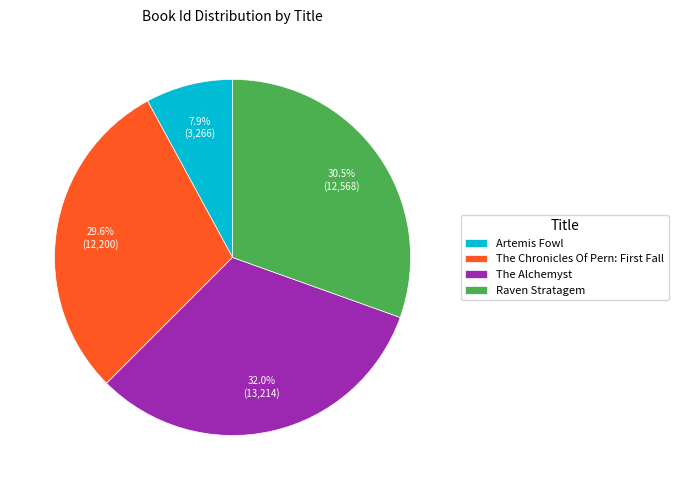

To the nearest percent, what is the combined percentage of Artemis Fowl and The Alchemyst?

40%